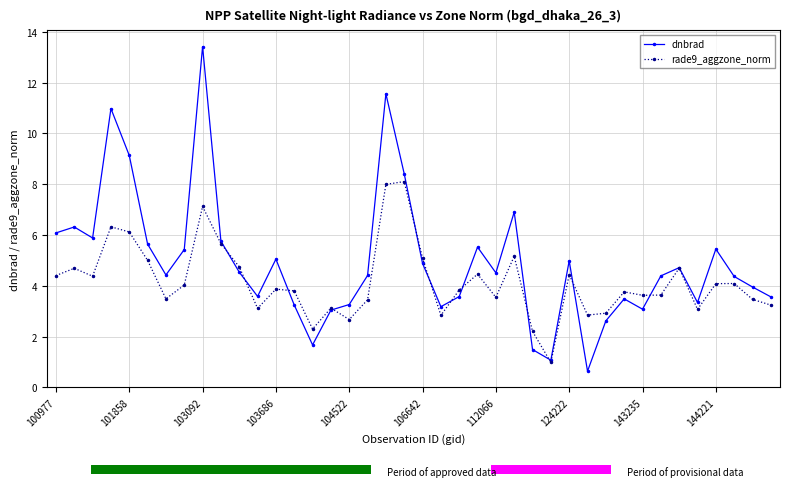

Rank the series by their average value, from highest to lowest.

dnbrad, rade9_aggzone_norm